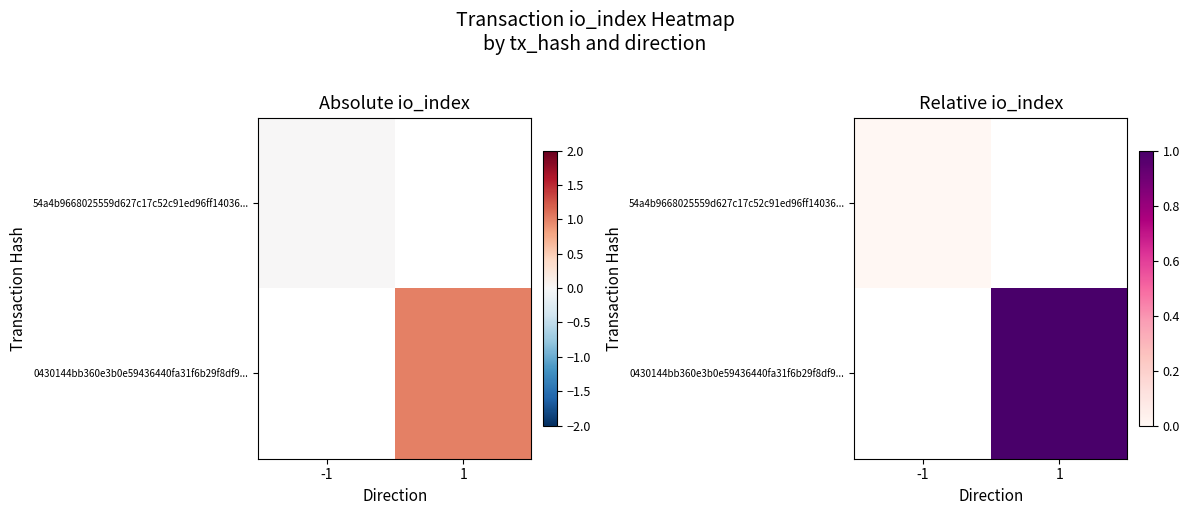

At how many categories does at least one series exceed 0?

1